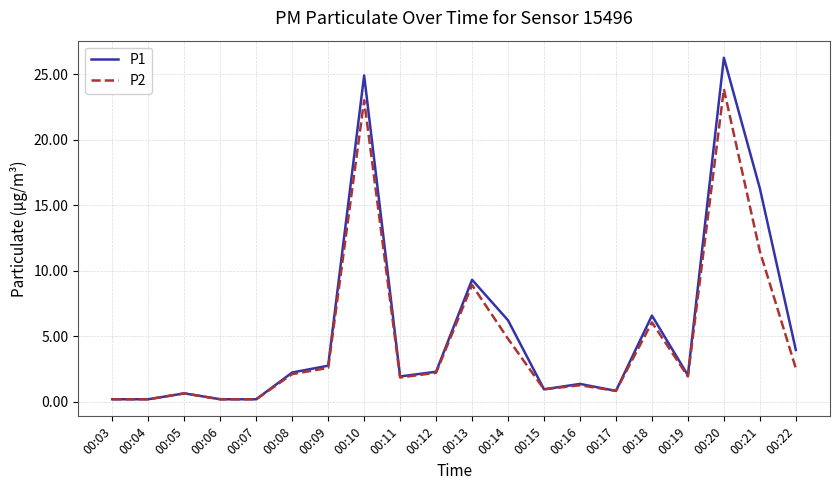

Rank the series by their maximum value, from lowest to highest.

P2, P1